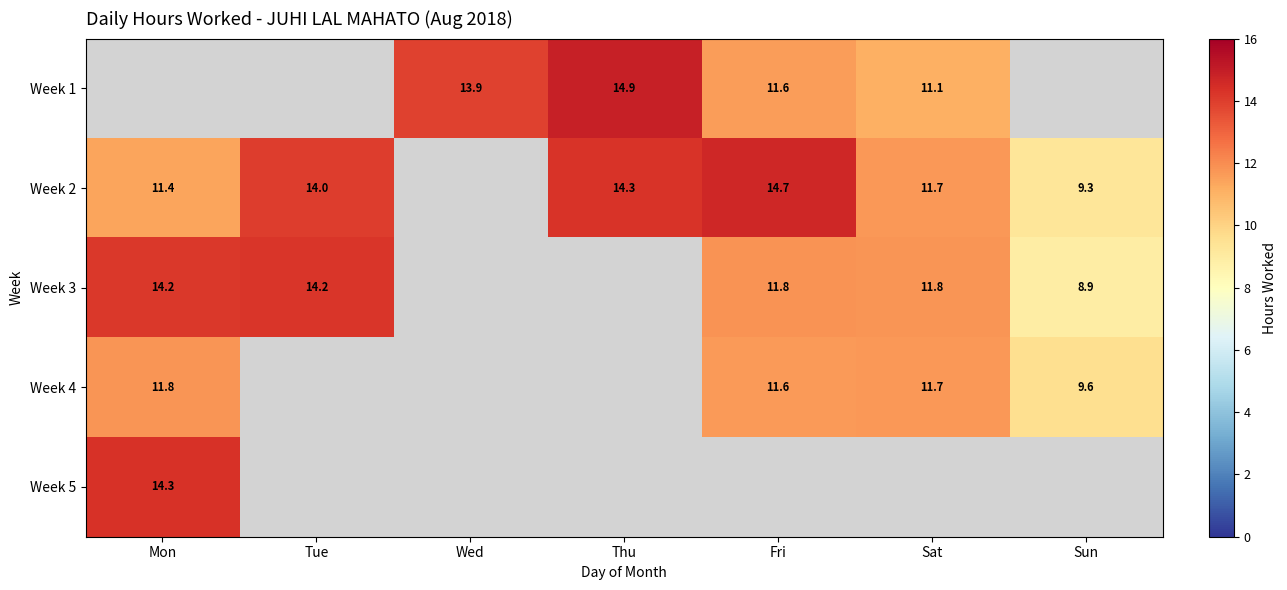

Is the value of Week 3 at Sun greater than the value of Week 2 at Tue?

No